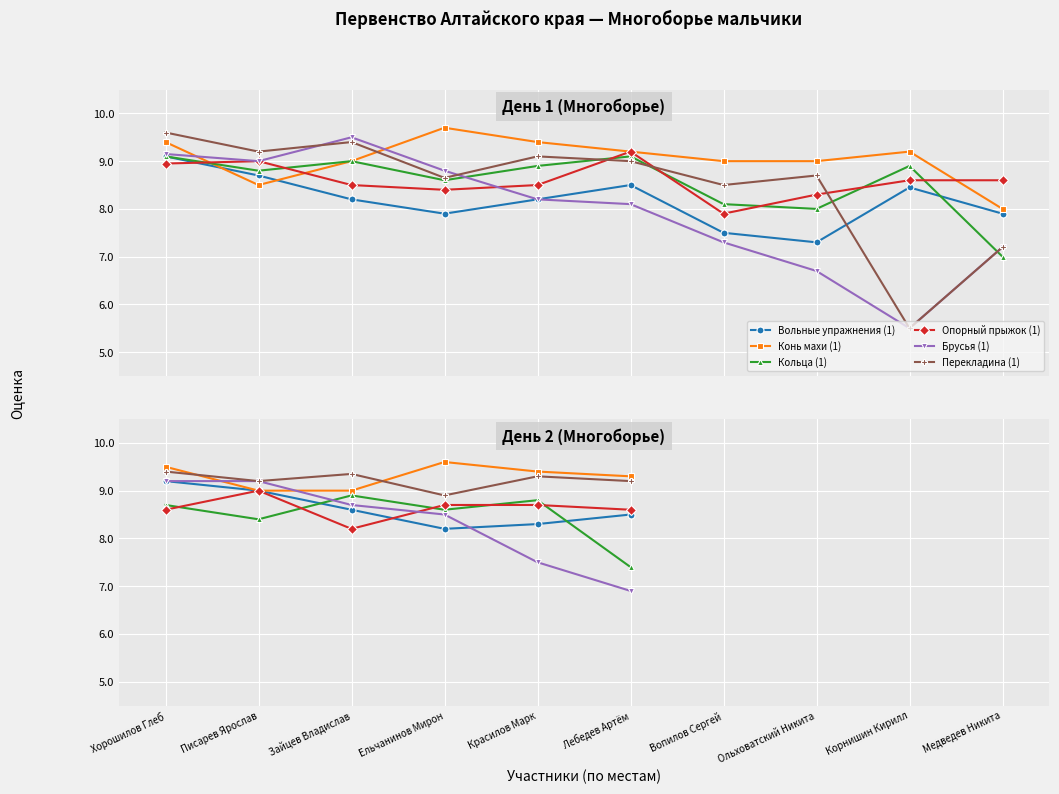

How many lines are shown in the chart?

6